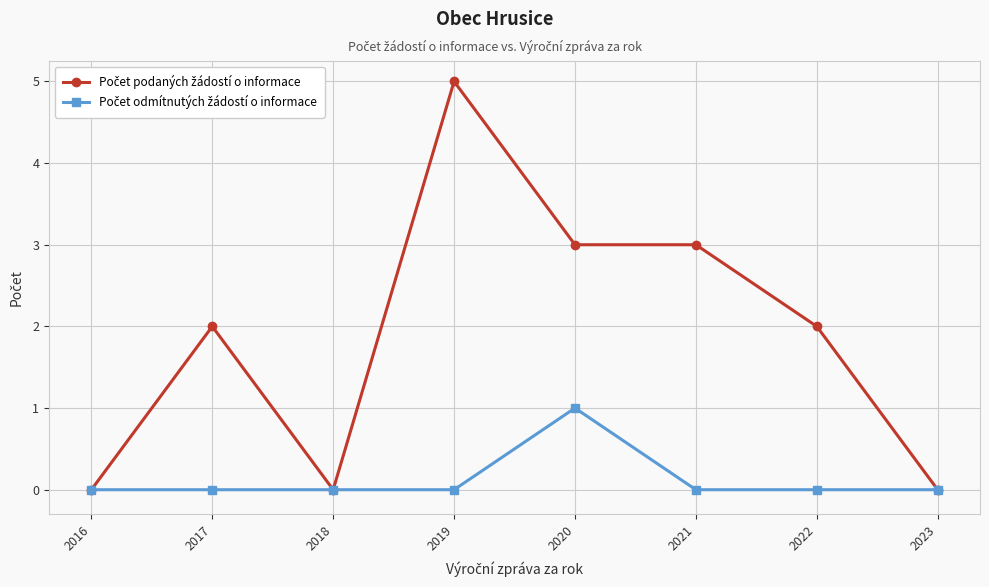

How many data points does each series have?

8